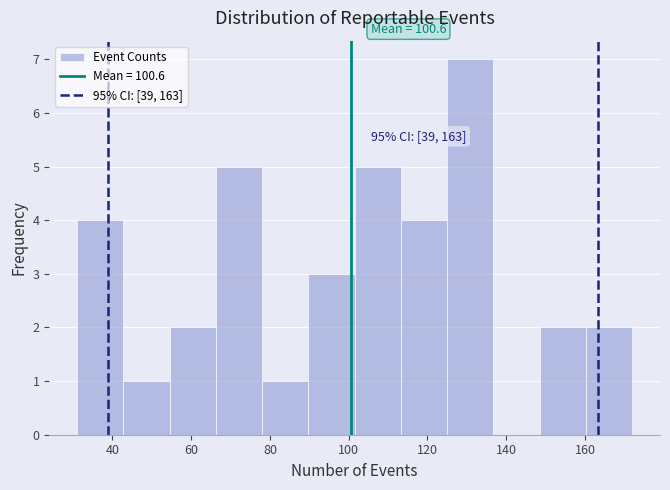

Over which range of the x-axis is the bar tallest?

126 to 136